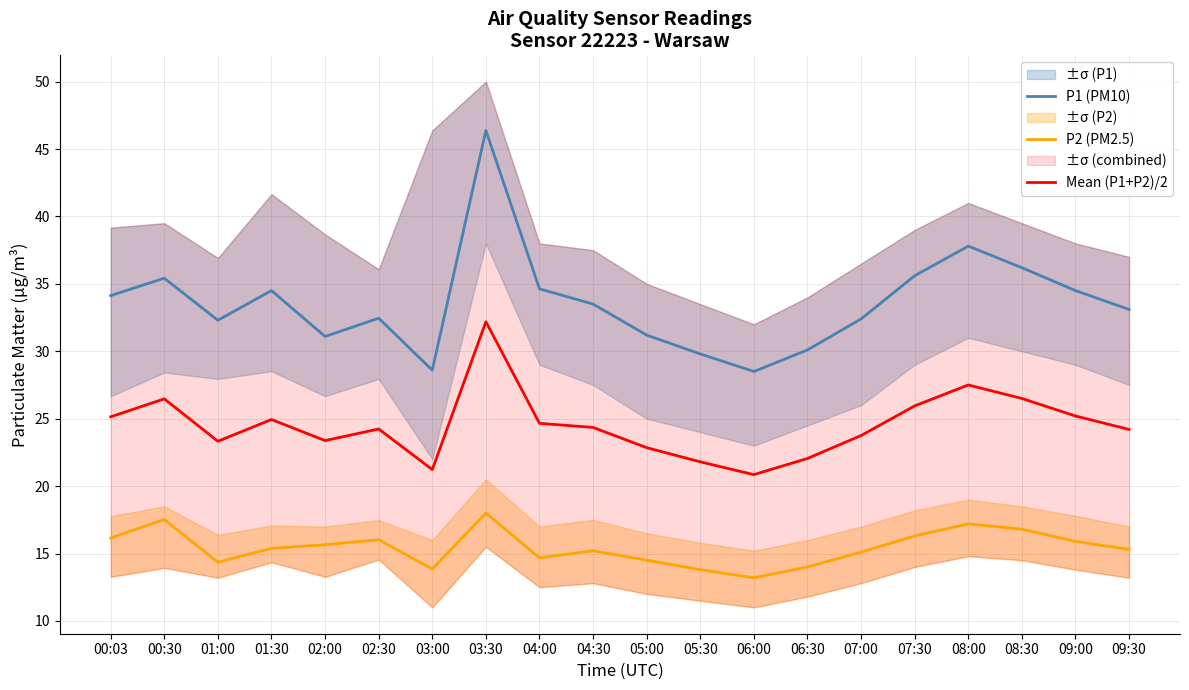

Which series has the widest spread of values?

P1 (PM10)